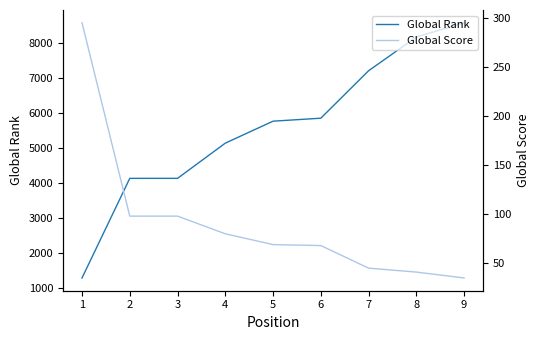

What is the difference between the Global Rank values at 9 and 2?

4441